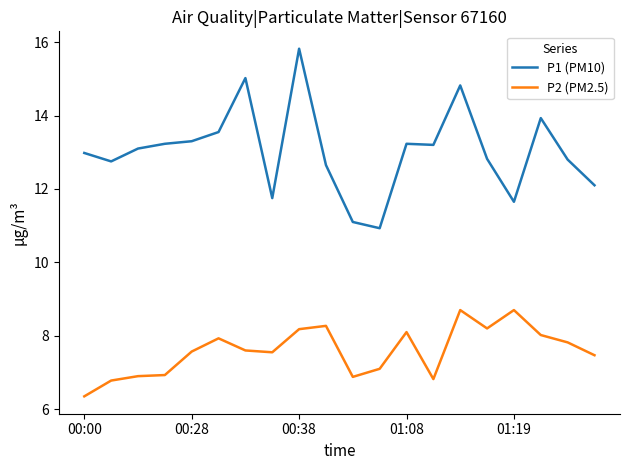

True or false: P1 (PM10) and P2 (PM2.5) cross at least once.

False